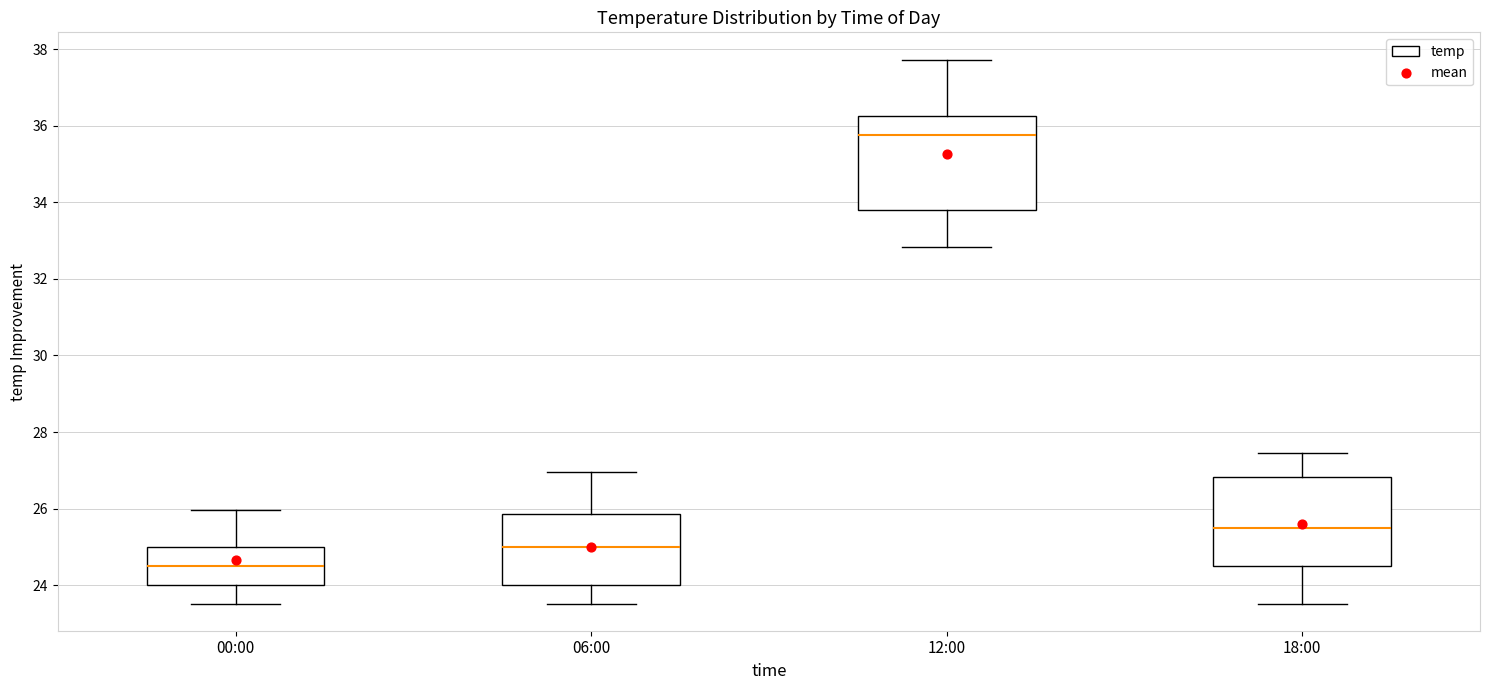

Reading left to right, read every box against the y-axis: the position of its median line, the range the box covers, and the ends of its whiskers. The values are not printed on the chart, so give them approximately, as read against the axis.

00:00: median 24.6, box 24.0 to 25.0, whiskers 23.6 to 26.0
06:00: median 25.0, box 24.0 to 25.8, whiskers 23.6 to 27.0
12:00: median 35.8, box 33.8 to 36.2, whiskers 32.8 to 37.8
18:00: median 25.4, box 24.6 to 26.8, whiskers 23.6 to 27.4